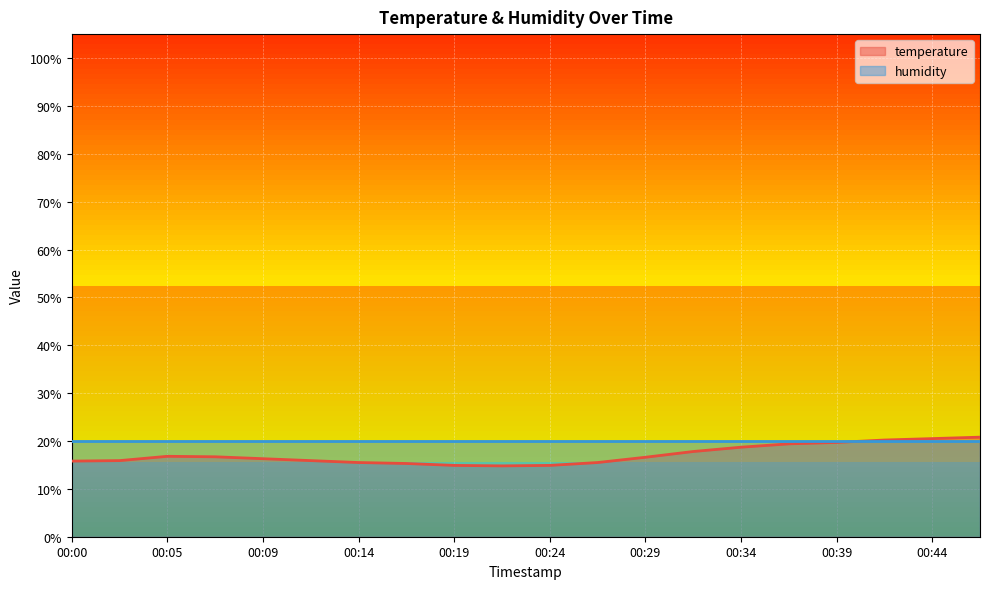

At which label is the value closest to 17?

00:05